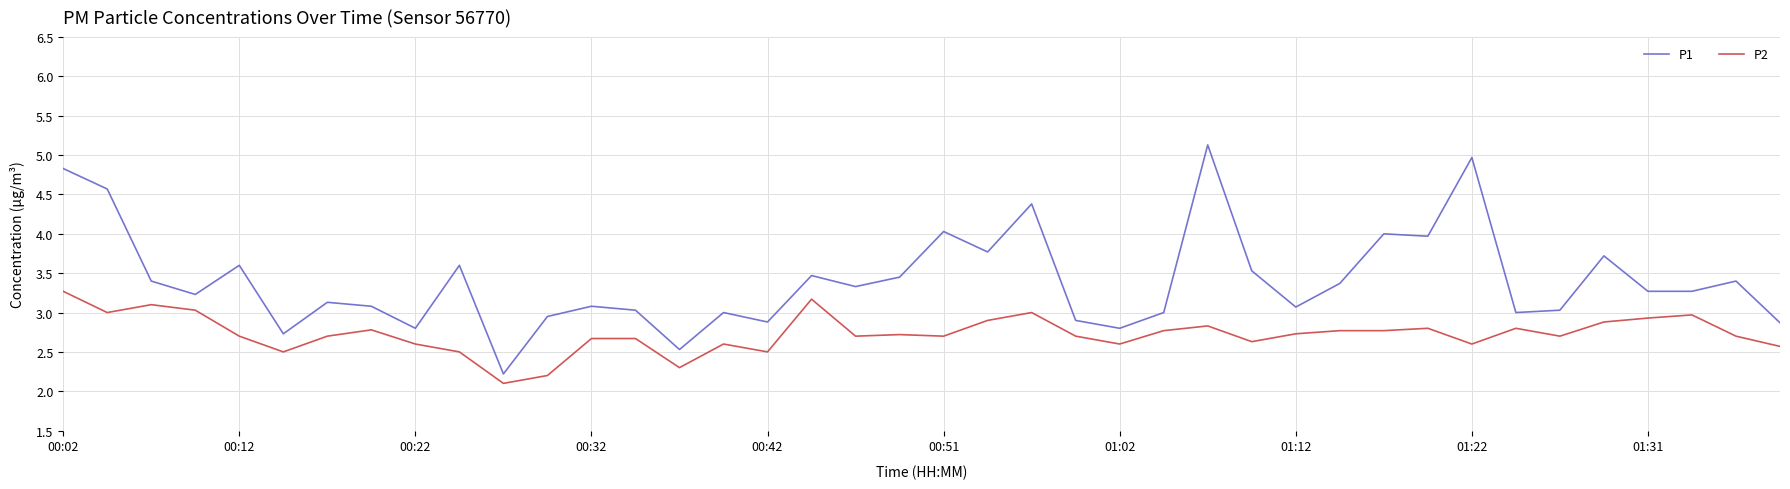

Rank the series by their maximum value, from highest to lowest.

P1, P2